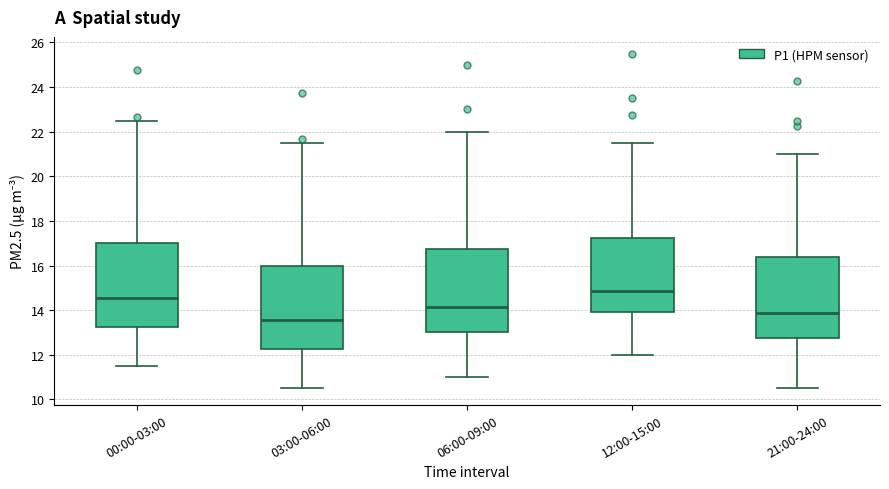

Reading left to right, read every box against the y-axis: the position of its median line, the range the box covers, and the ends of its whiskers. The values are not printed on the chart, so give them approximately, as read against the axis.

00:00-03:00: median 14.6, box 13.2 to 17.0, whiskers 11.6 to 22.6
03:00-06:00: median 13.6, box 12.2 to 16.0, whiskers 10.6 to 21.6
06:00-09:00: median 14.2, box 13.0 to 16.8, whiskers 11.0 to 22.0
12:00-15:00: median 14.8, box 14.0 to 17.2, whiskers 12.0 to 21.6
21:00-24:00: median 13.8, box 12.8 to 16.4, whiskers 10.6 to 21.0